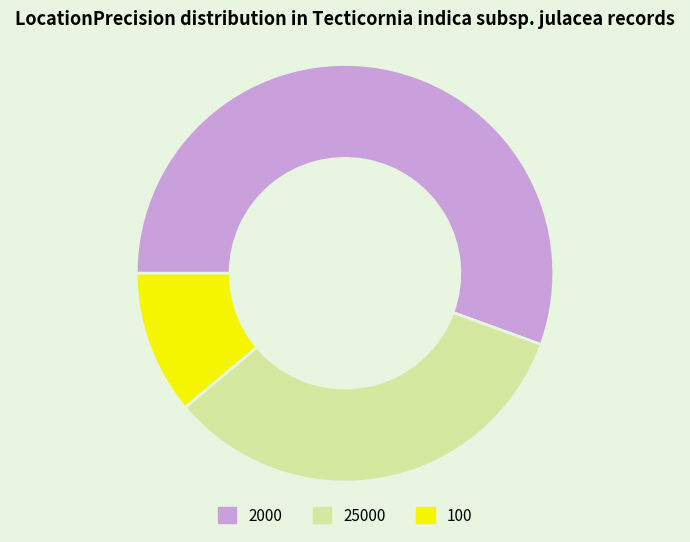

Does 100 account for over 50% of the chart?

No